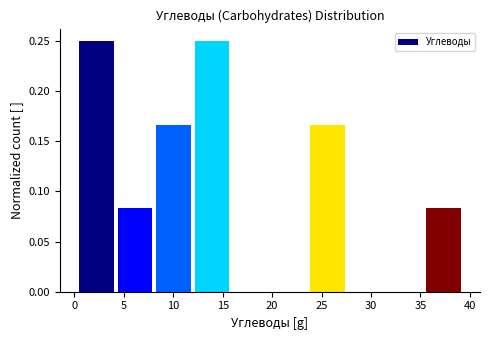

Reading left to right, transcribe this chart: for each bar, give the range it covers on the x-axis and its height. Neither the bar edges nor the heights are printed on the chart, so give them approximately, as read against the axes.

0.5 to 4.0: 0.250
4.0 to 8.0: 0.085
8.0 to 12.0: 0.165
12.0 to 16.0: 0.250
16.0 to 20.0: 0
20.0 to 23.5: 0
23.5 to 27.5: 0.165
27.5 to 31.5: 0
31.5 to 35.5: 0
35.5 to 39.5: 0.085